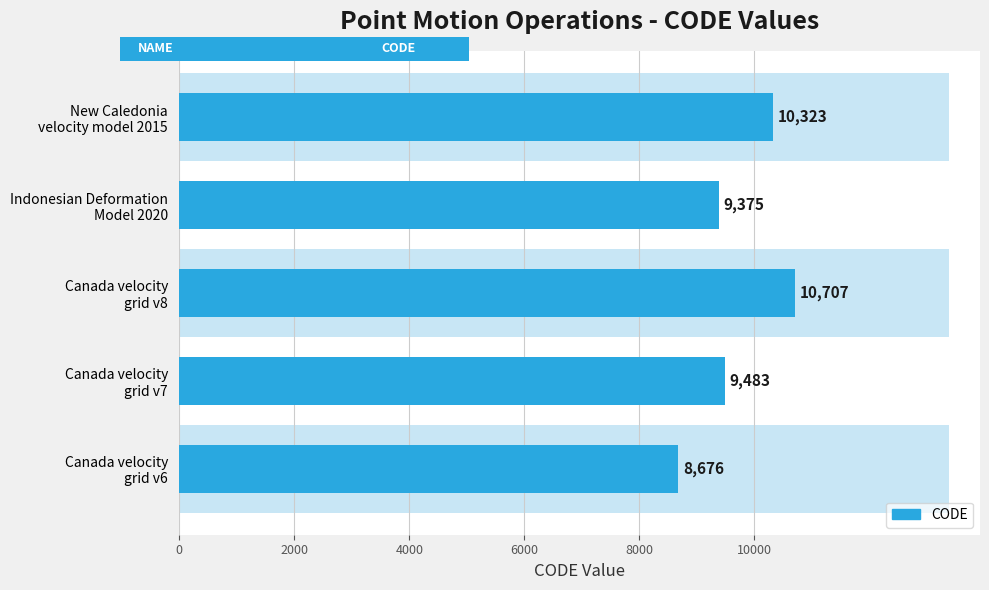

What is the difference between the maximum and minimum values?

2031